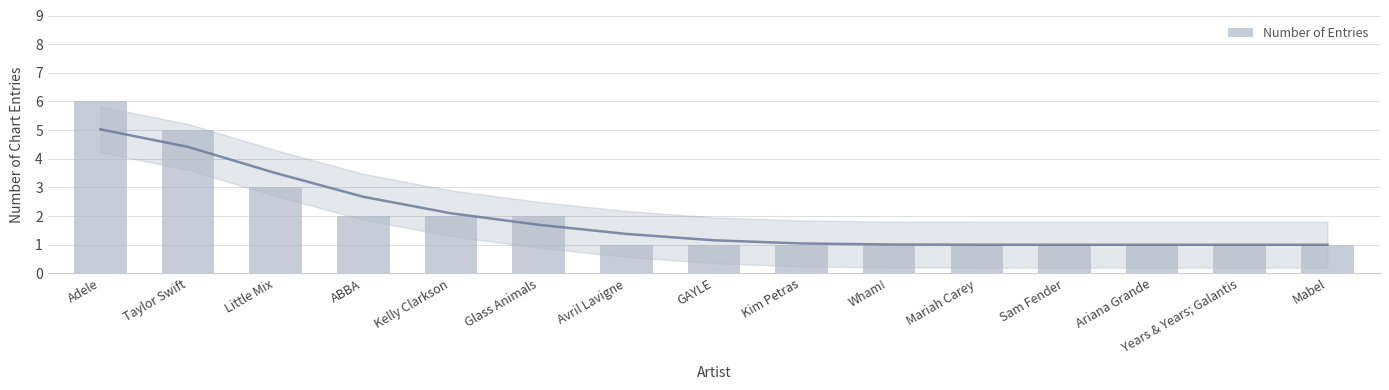

What is the change in value from ABBA to Ariana Grande?

-1